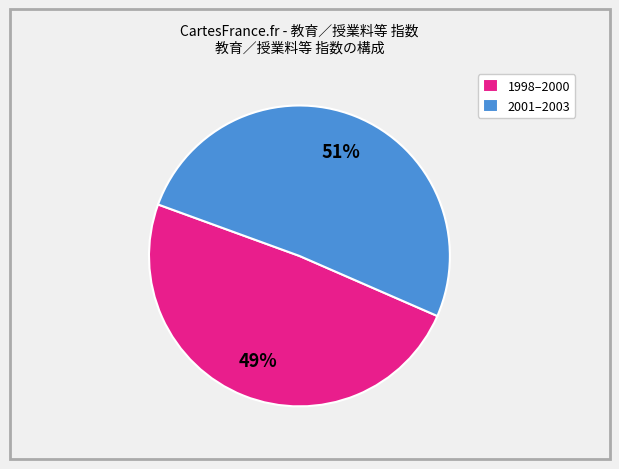

Which slice is the smallest?

1998–2000